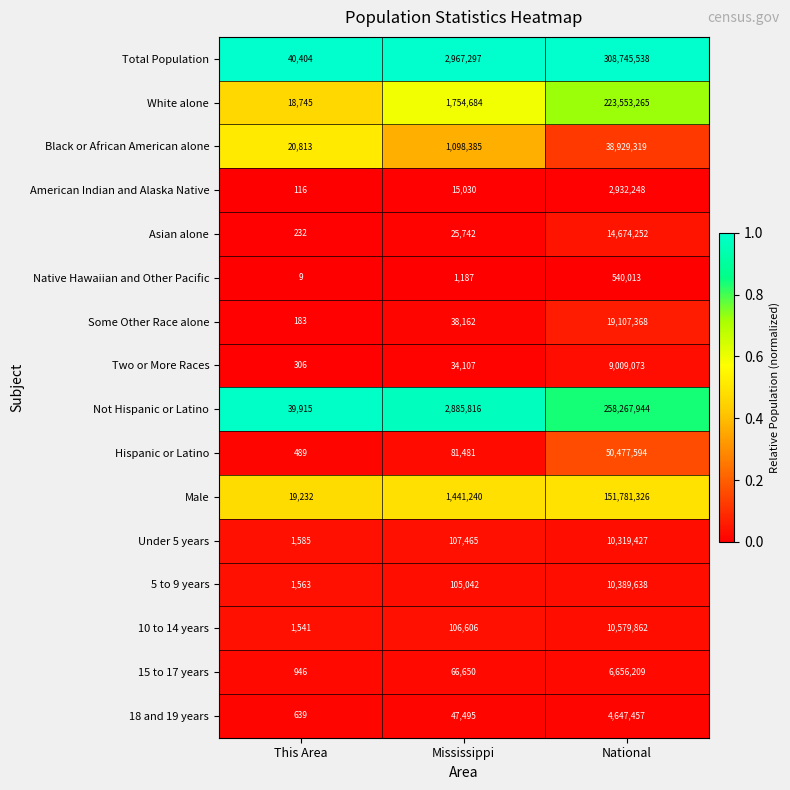

Which series has the largest range (max minus min)?

Total Population